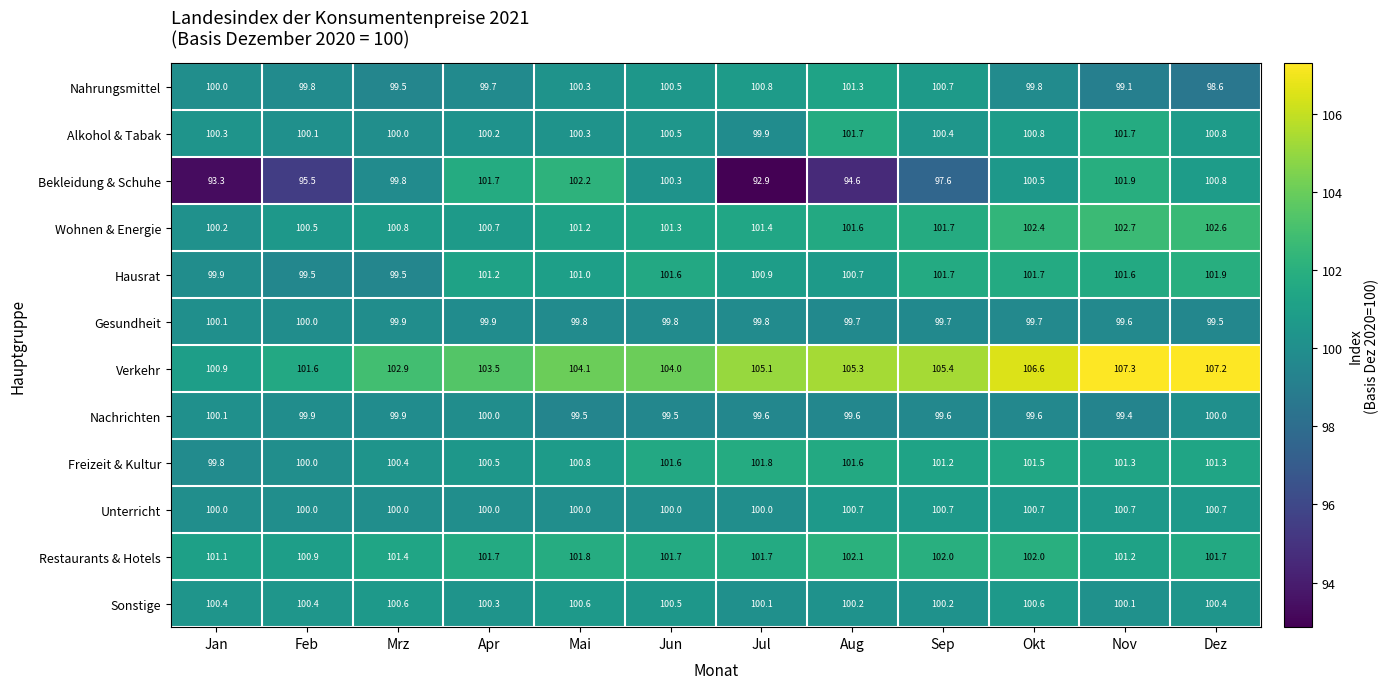

True or false: Nachrichten has a value of 99.6 at Aug.

True